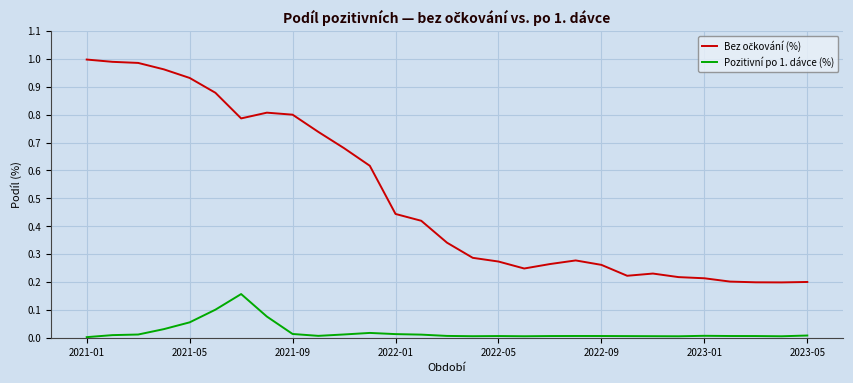

Is this an area chart (filled region under the line)?

No